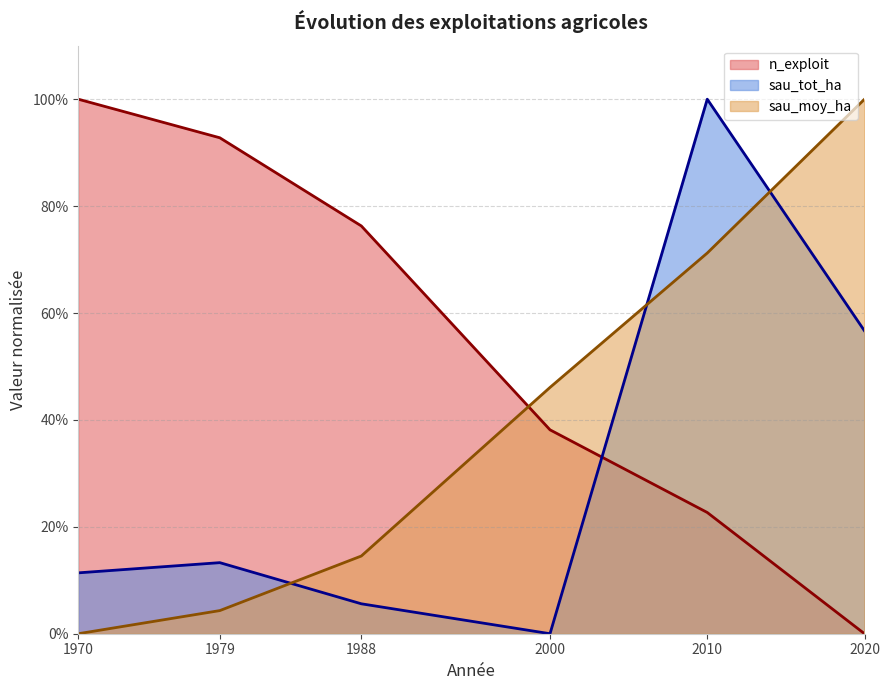

True or false: sau_moy_ha has more than 0 points higher than both neighbors.

False